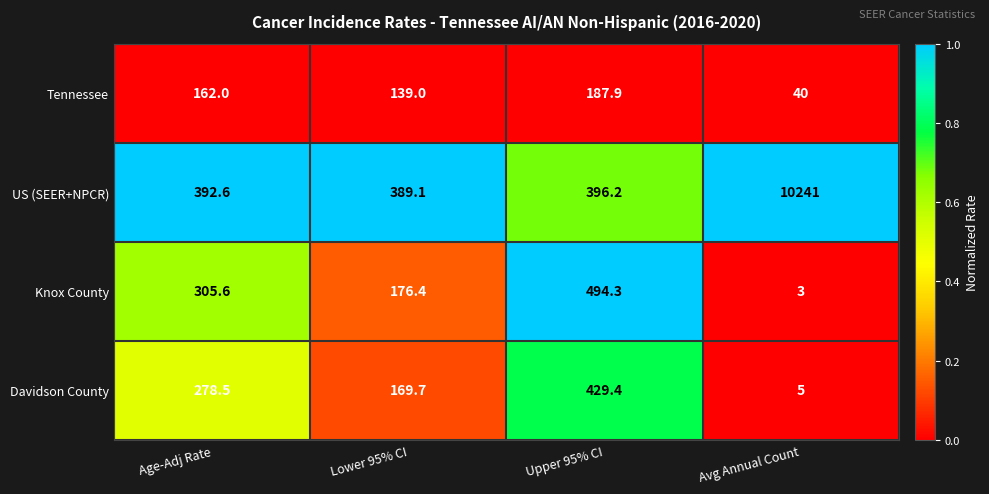

How many data points does each series have?

4